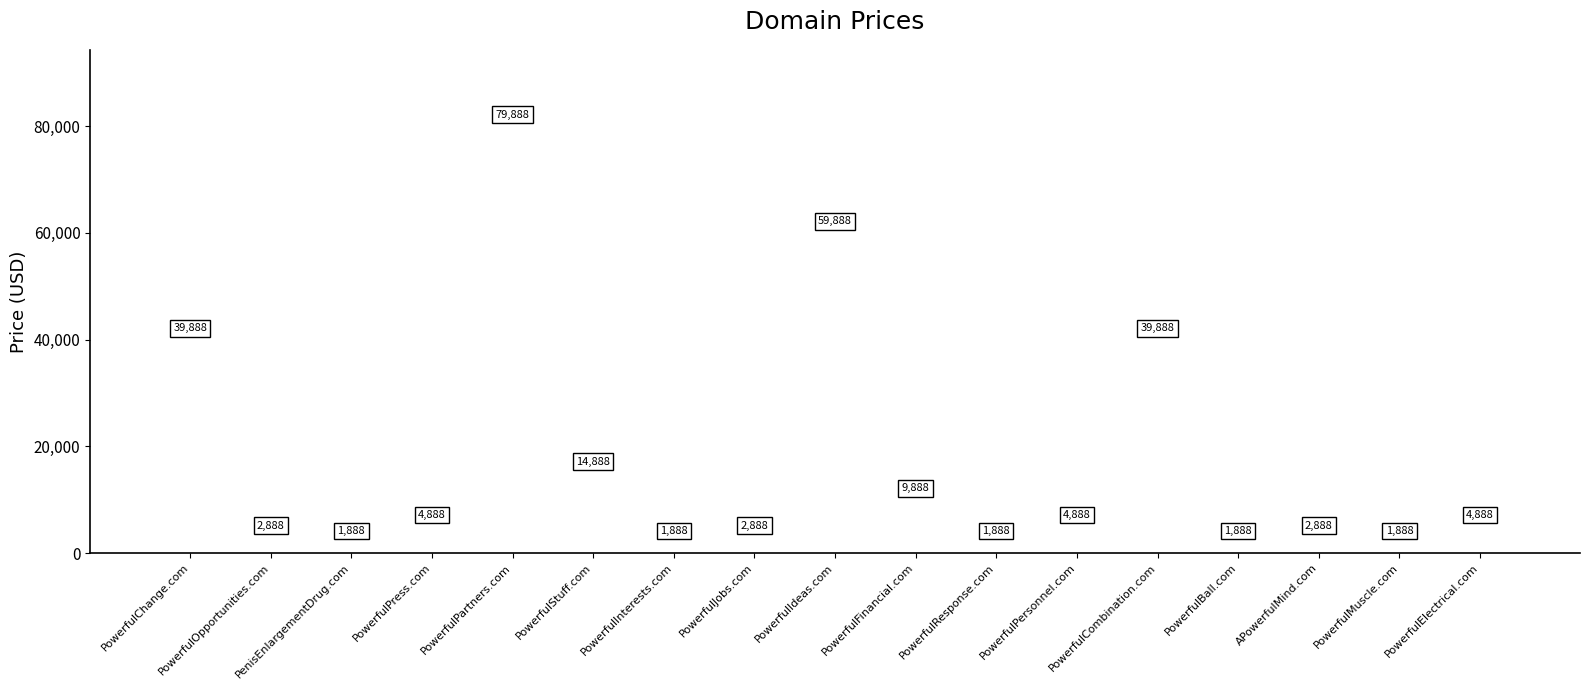

How many series are shown in this chart?

1